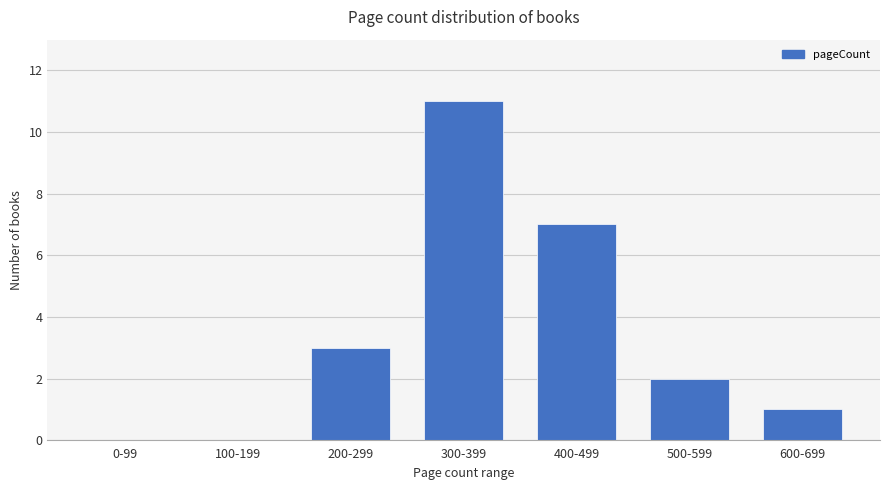

Reading right to left, list all the values displayed in this chart.

600-699=1	500-599=2	400-499=7	300-399=11	200-299=3	100-199=0	0-99=0